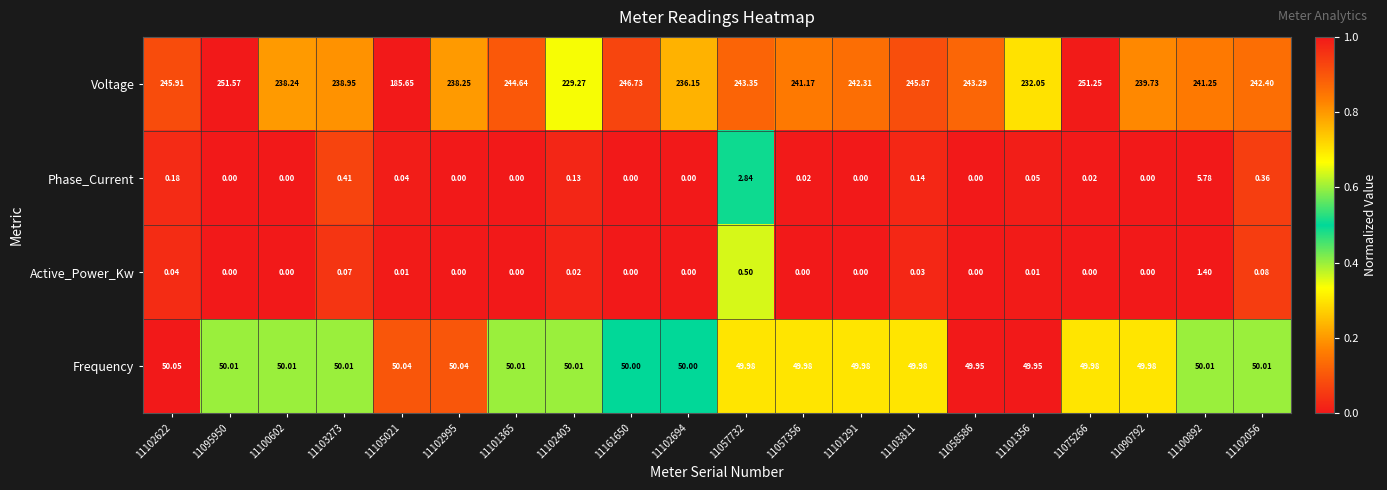

Rank the series at 11057732 from highest to lowest value.

Voltage, Frequency, Phase_Current, Active_Power_Kw